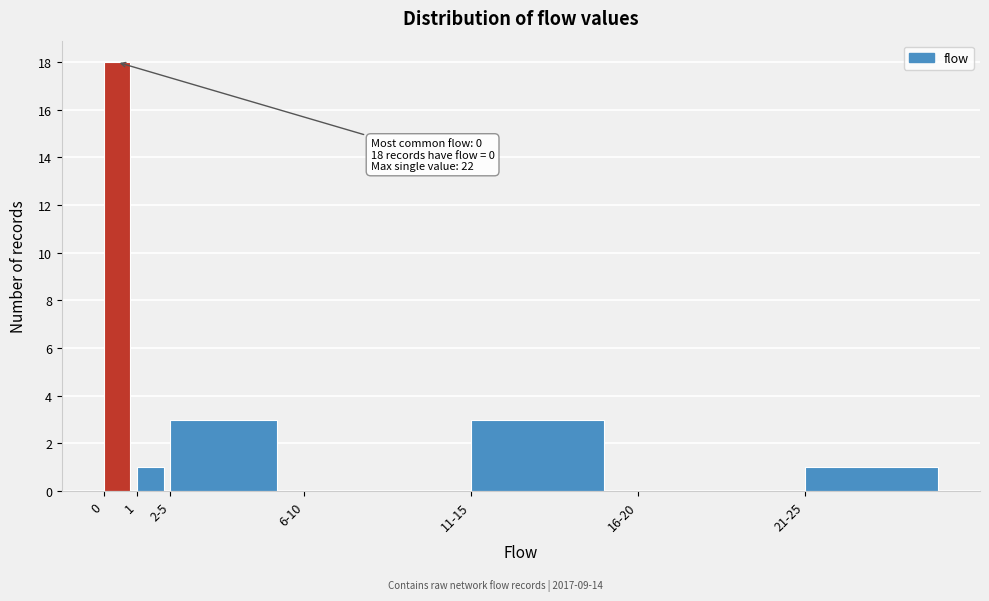

Reading left to right, extract all data points from this chart.

0=18	1=1	2-5=3	6-10=0	11-15=3	16-20=0	21-25=1